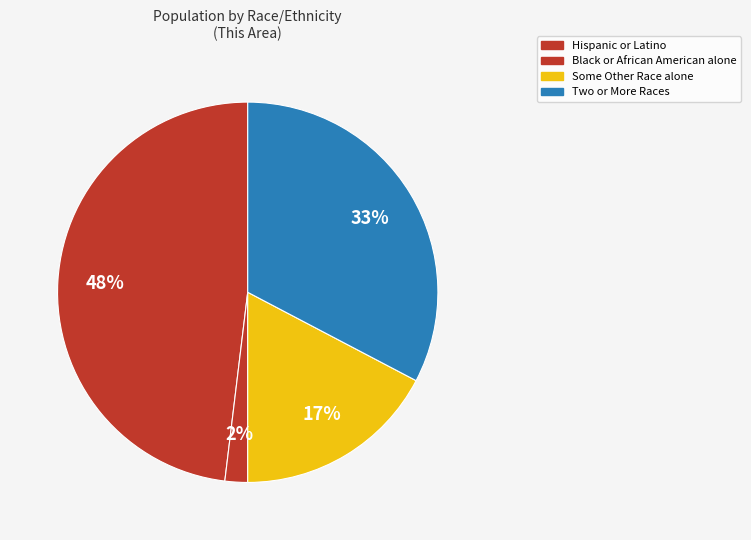

How many slices are in this pie chart?

4